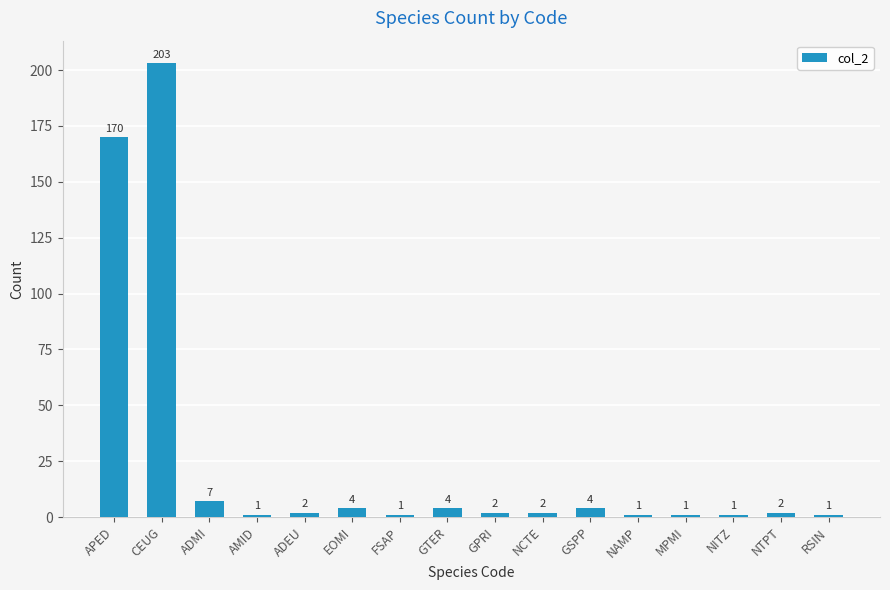

What is the difference between the maximum and minimum values?

202